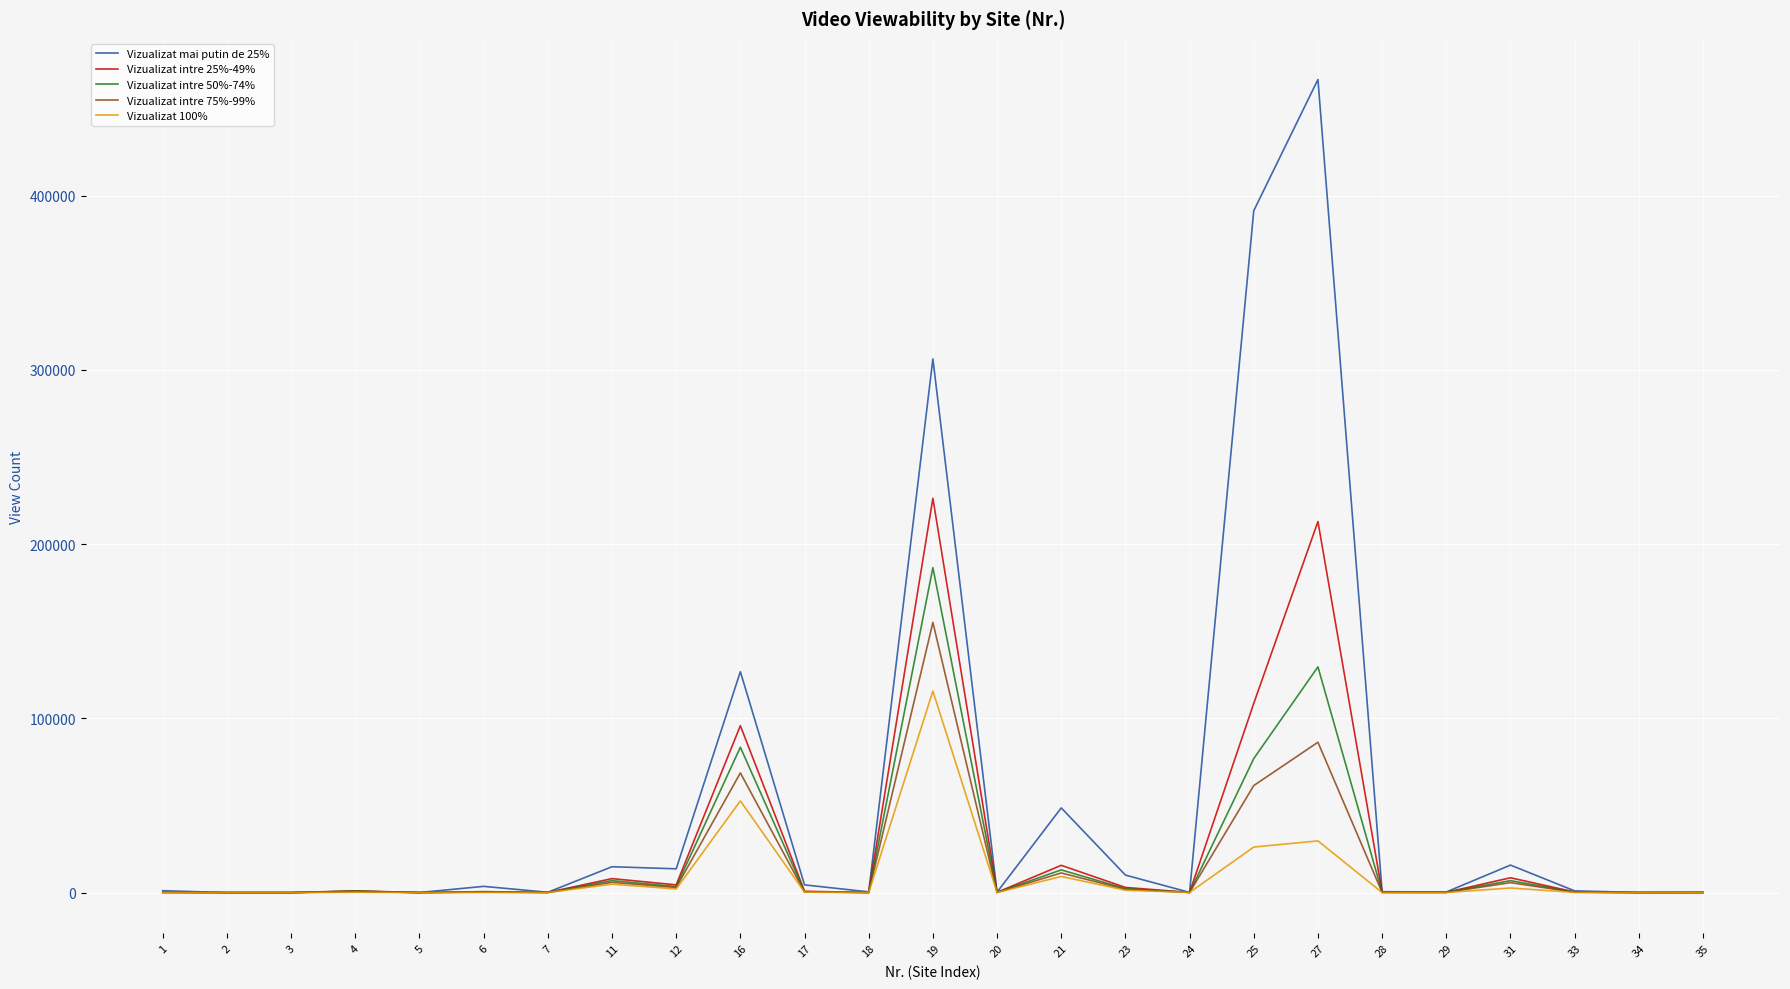

Is the value of Vizualizat intre 50%-74% at 17 greater than the value of Vizualizat intre 25%-49% at 21?

No